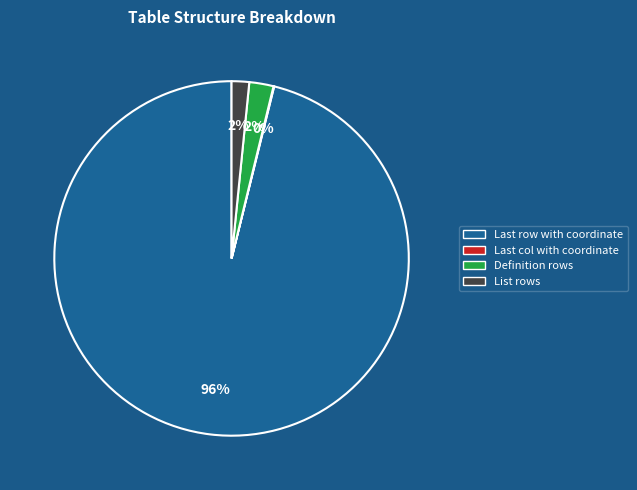

Which slice is the largest?

Last row with coordinate